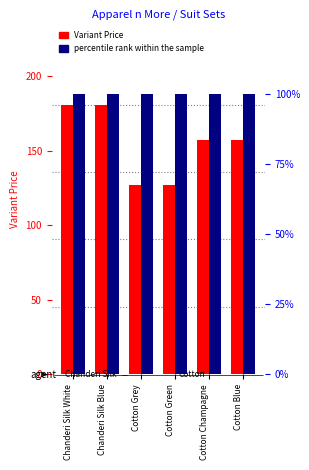

What is the average value of the percentile rank within the sample series?

100